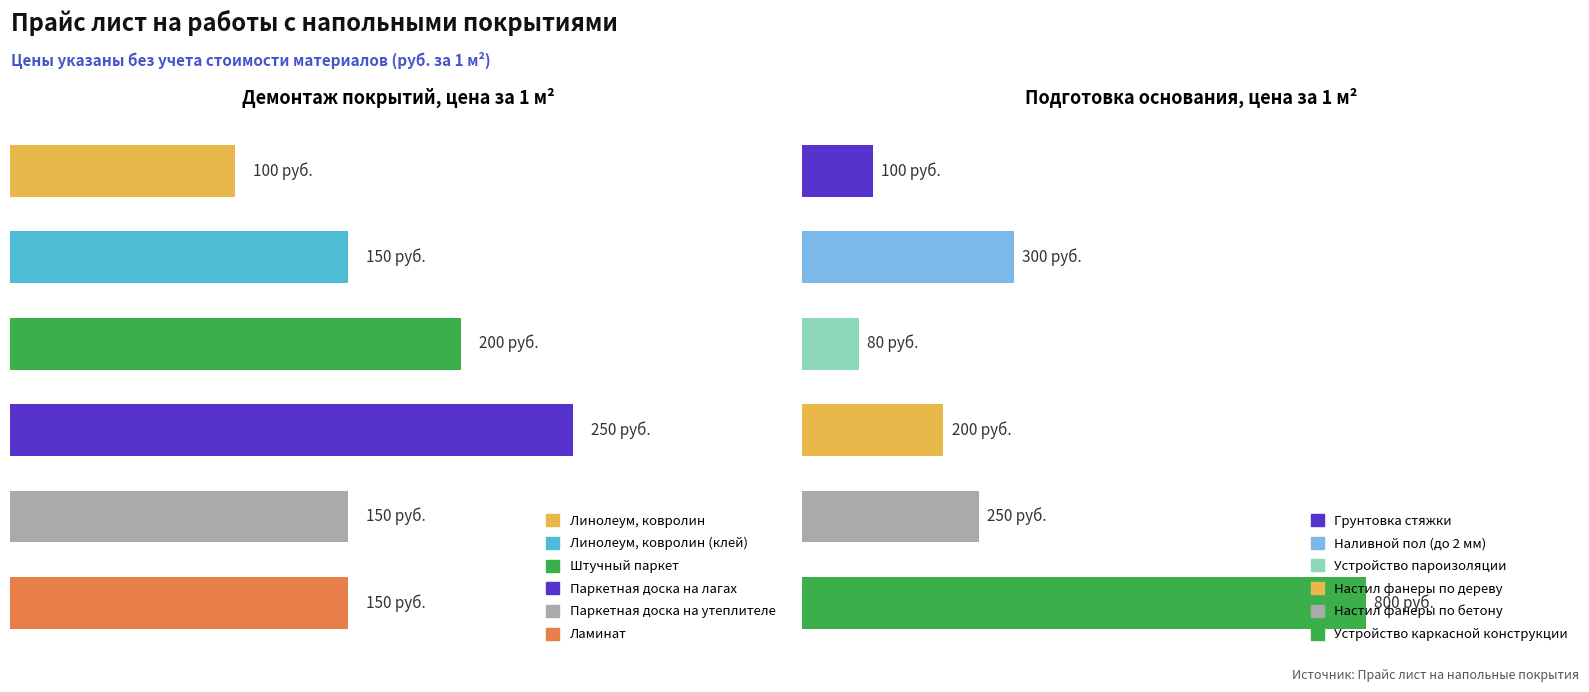

What is the difference between the second highest and minimum values?

100